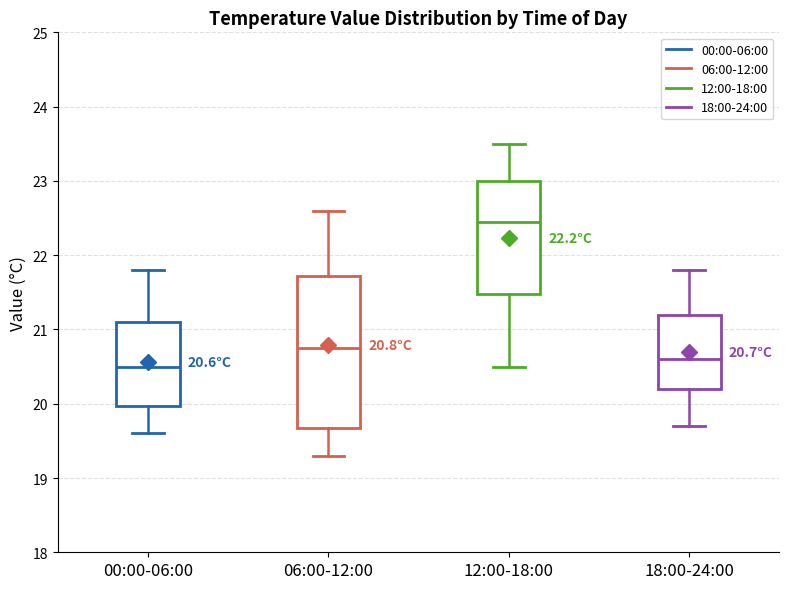

Comparing the boxes themselves (not the whiskers), which one is the tallest?

06:00-12:00